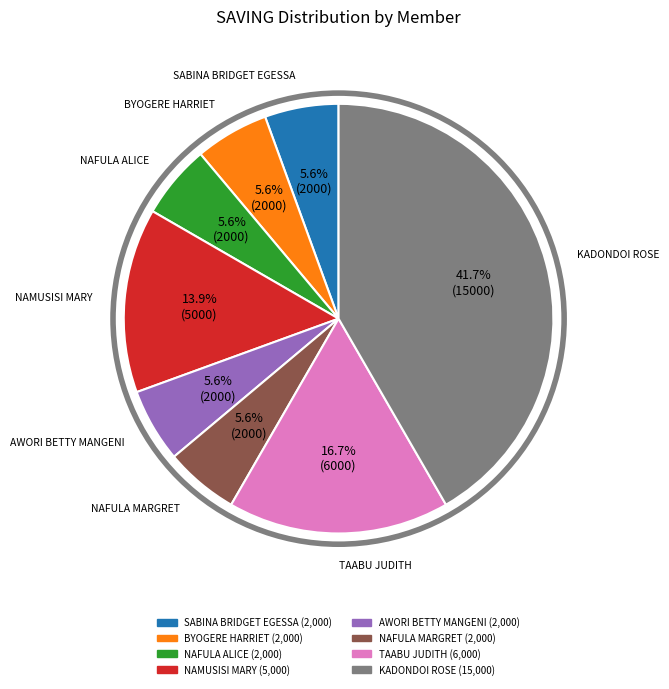

To the nearest percent, what is the difference between the largest and smallest slice percentages?

36%